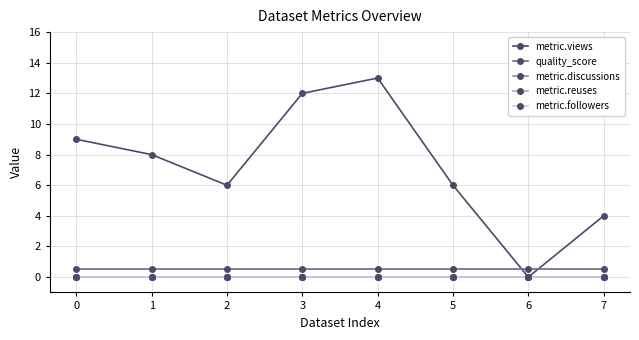

Rank the series at 0 from lowest to highest value.

metric.discussions, metric.reuses, metric.followers, quality_score, metric.views